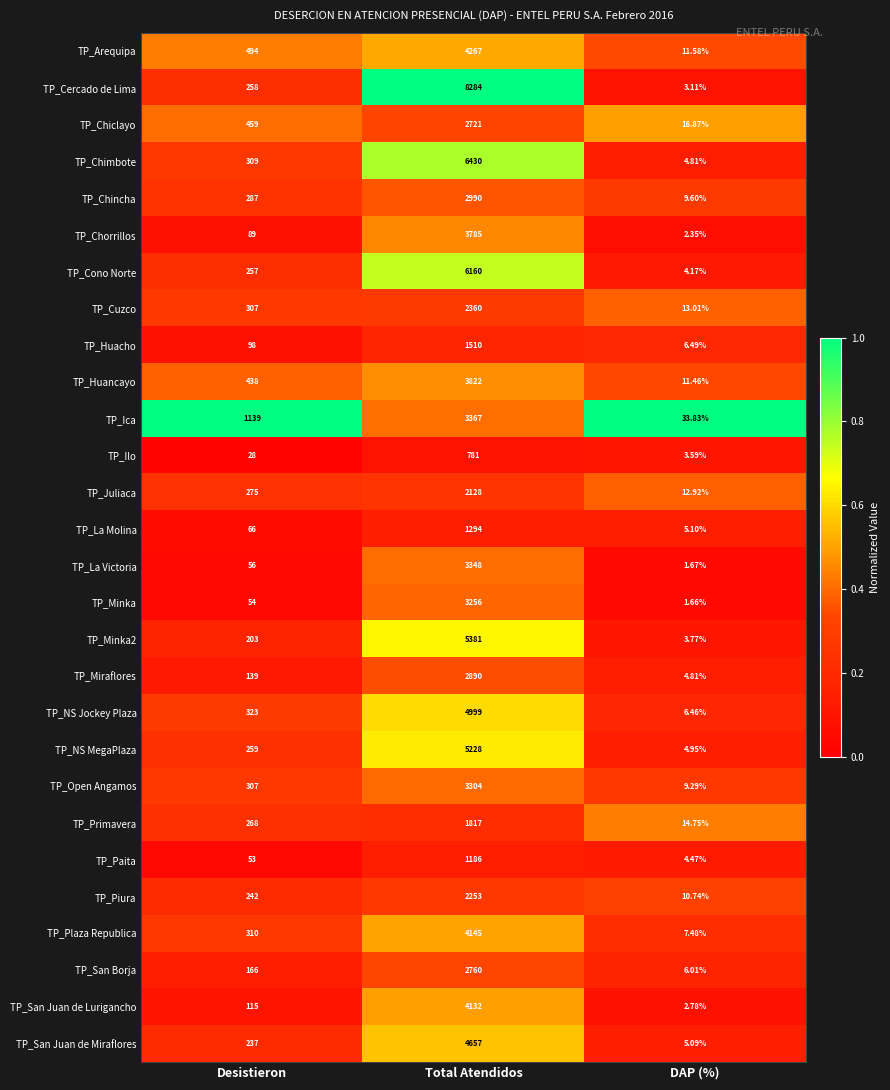

Rank the series by their maximum value, from lowest to highest.

TP_Ilo, TP_Paita, TP_La Molina, TP_Huacho, TP_Primavera, TP_Juliaca, TP_Piura, TP_Cuzco, TP_Chiclayo, TP_San Borja, TP_Miraflores, TP_Chincha, TP_Minka, TP_Open Angamos, TP_La Victoria, TP_Ica, TP_Chorrillos, TP_Huancayo, TP_San Juan de Lurigancho, TP_Plaza Republica, TP_Arequipa, TP_San Juan de Miraflores, TP_NS Jockey Plaza, TP_NS MegaPlaza, TP_Minka2, TP_Cono Norte, TP_Chimbote, TP_Cercado de Lima